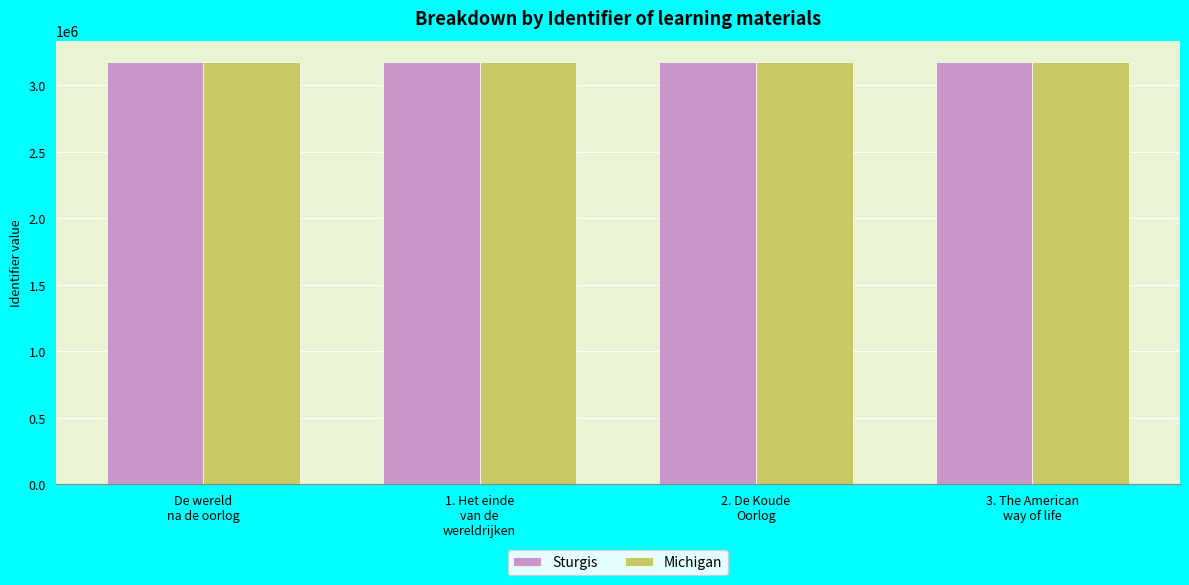

What is the sum of all Sturgis values?

12709327